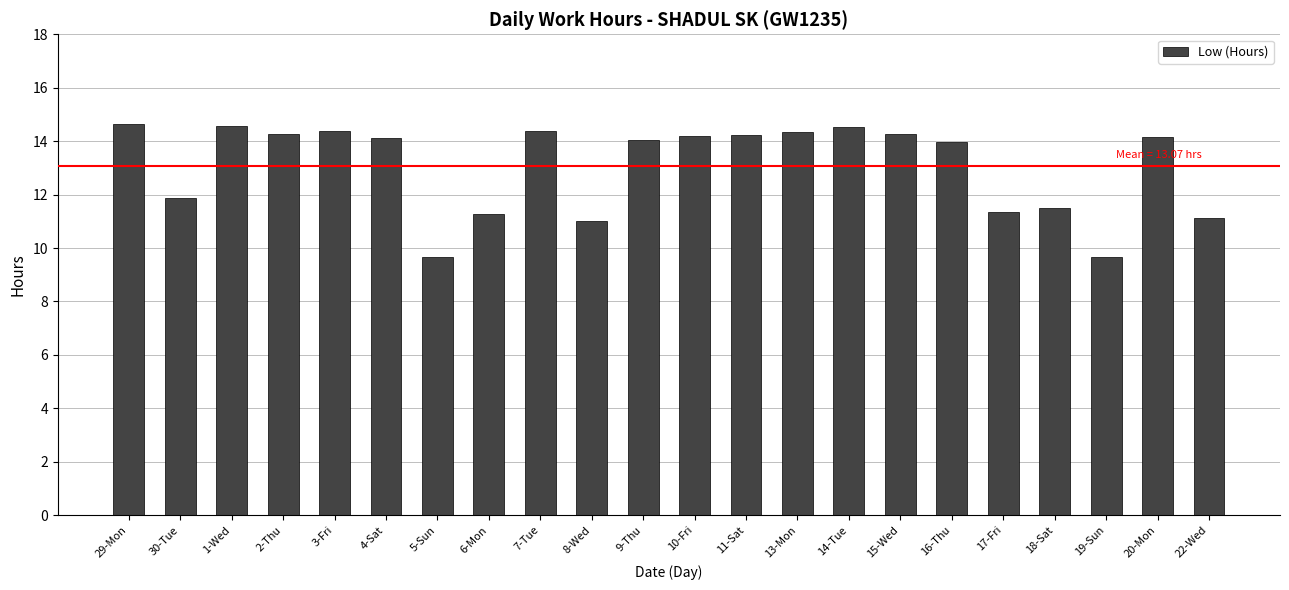

What is the value of the 11th bar from the left?

14.1